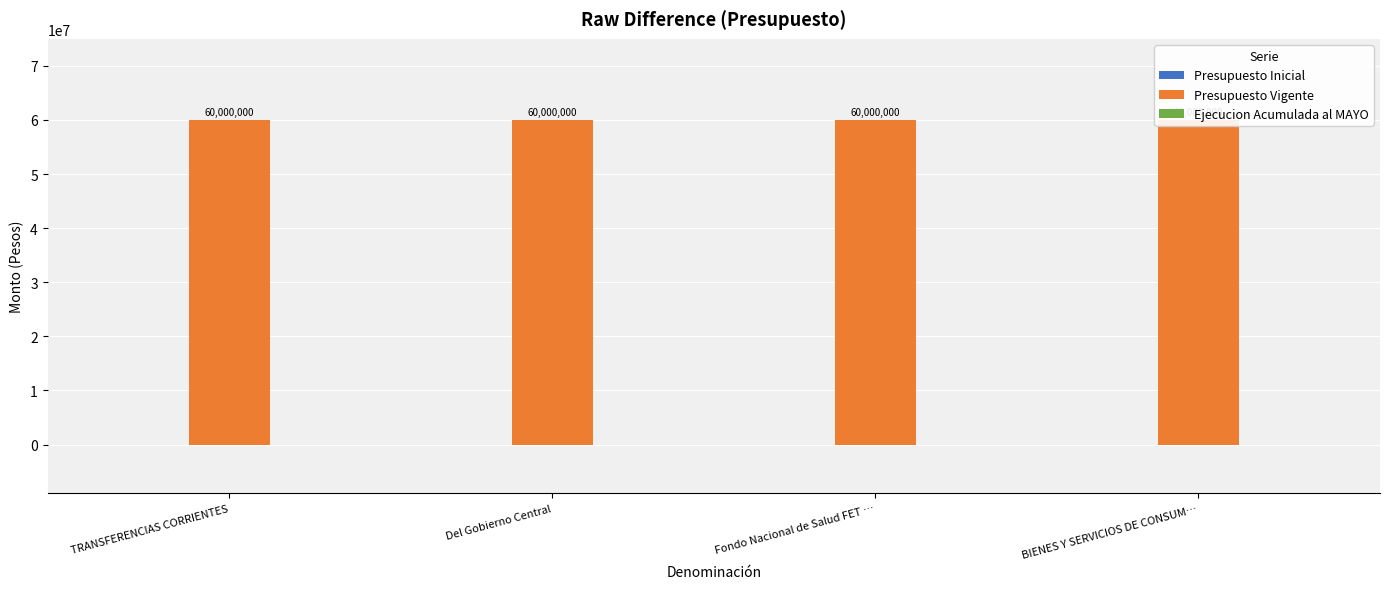

Which has a higher value, BIENES Y SERVICIOS DE CONSUM… or Fondo Nacional de Salud FET …?

BIENES Y SERVICIOS DE CONSUM…